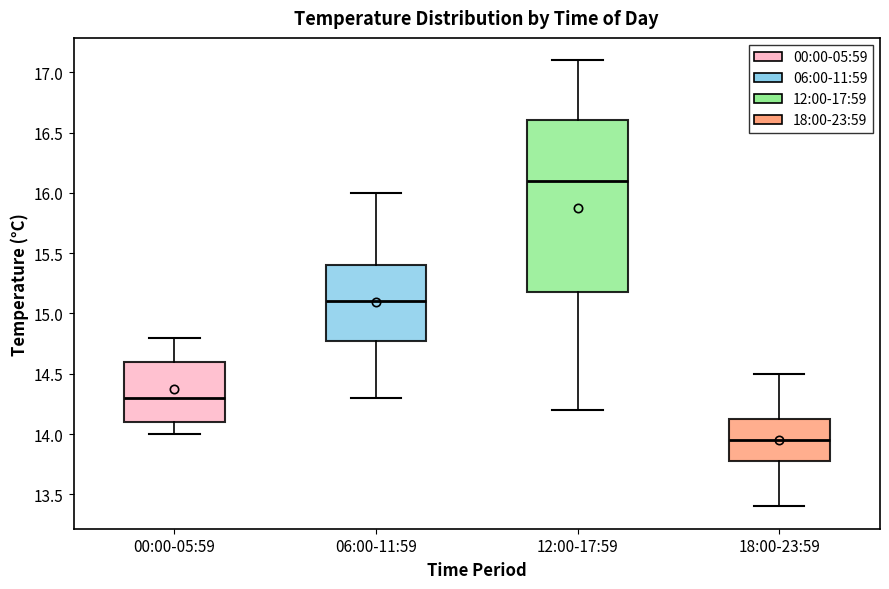

Reading left to right, transcribe this box plot: for each box, give where its median line is, the range the box spans, and where its two whiskers end, as read against the y-axis. The values are not printed on the chart, so give them approximately, as read against the axis.

00:00-05:59: median 14.30, box 14.10 to 14.60, whiskers 14.00 to 14.80
06:00-11:59: median 15.10, box 14.80 to 15.40, whiskers 14.30 to 16.00
12:00-17:59: median 16.10, box 15.20 to 16.60, whiskers 14.20 to 17.10
18:00-23:59: median 13.95, box 13.80 to 14.15, whiskers 13.40 to 14.50